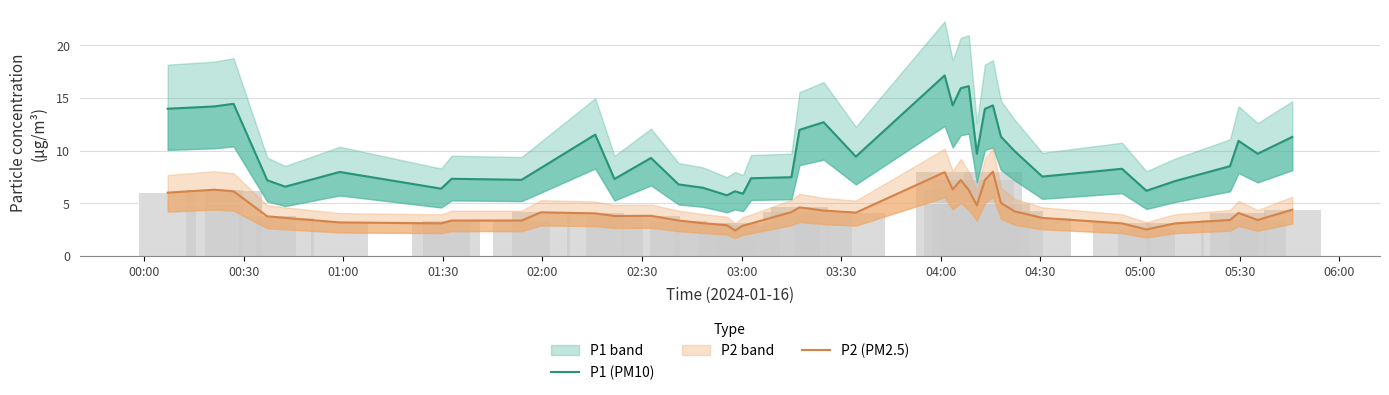

At how many categories does at least one series exceed 8?

23